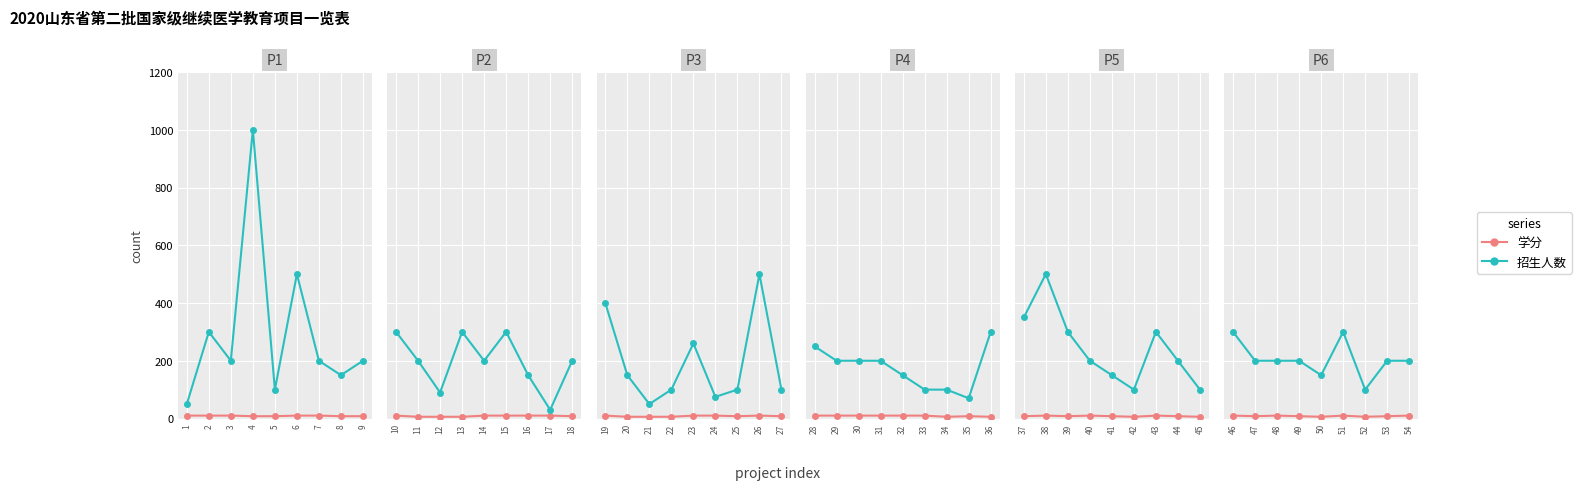

How many data points in 招生人数 are above 200?

2